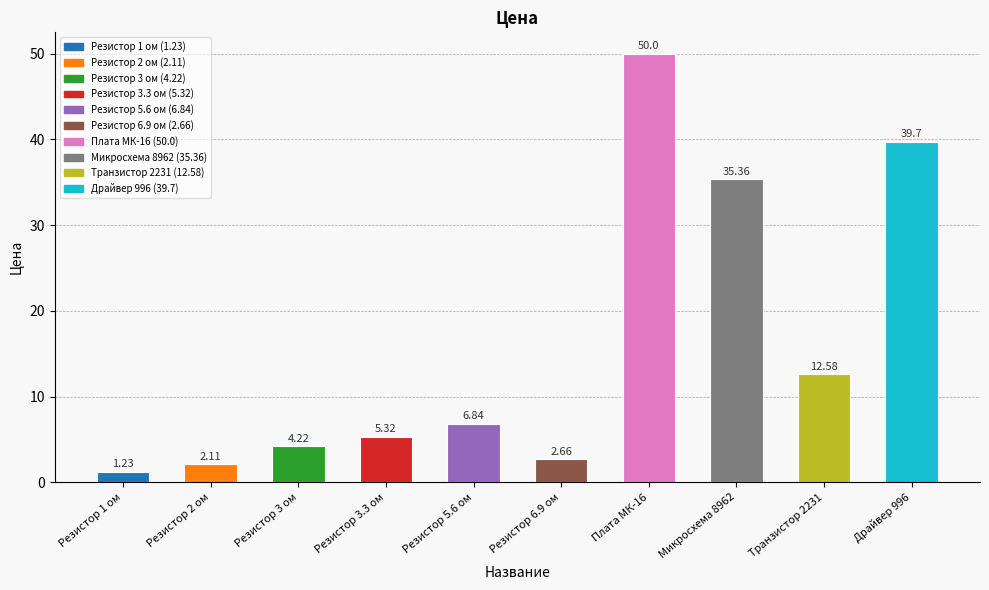

What is the change in value from Резистор 1 ом to Микросхема 8962?

+34.1